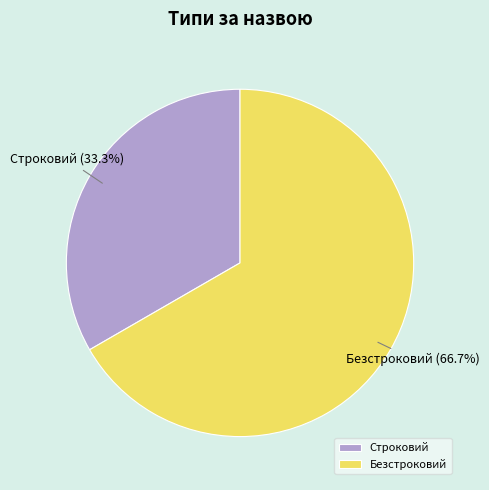

How much of the chart is everything except Безстроковий?

33.3%